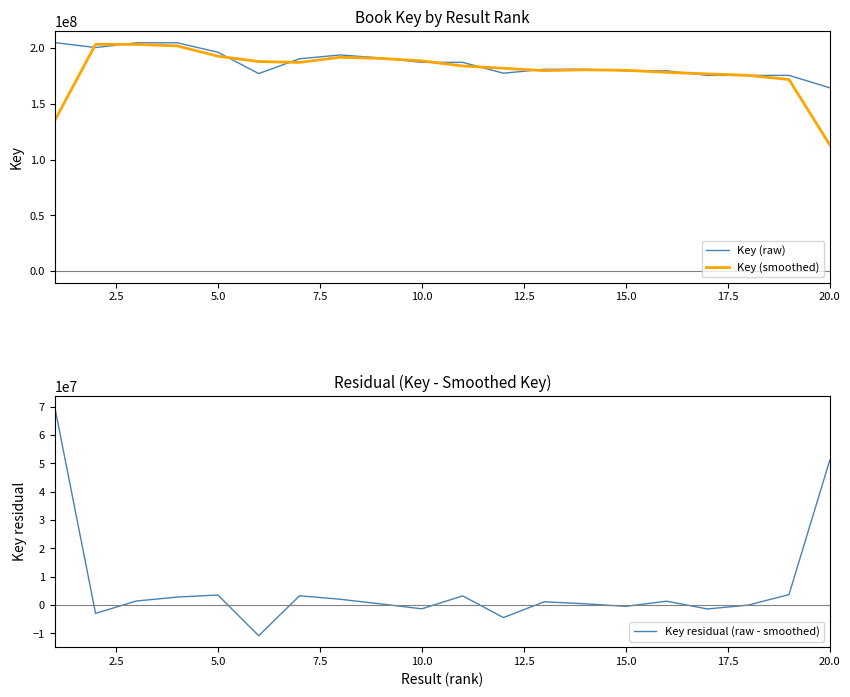

What is the lowest value of the Key (smoothed) series?

113406006.7